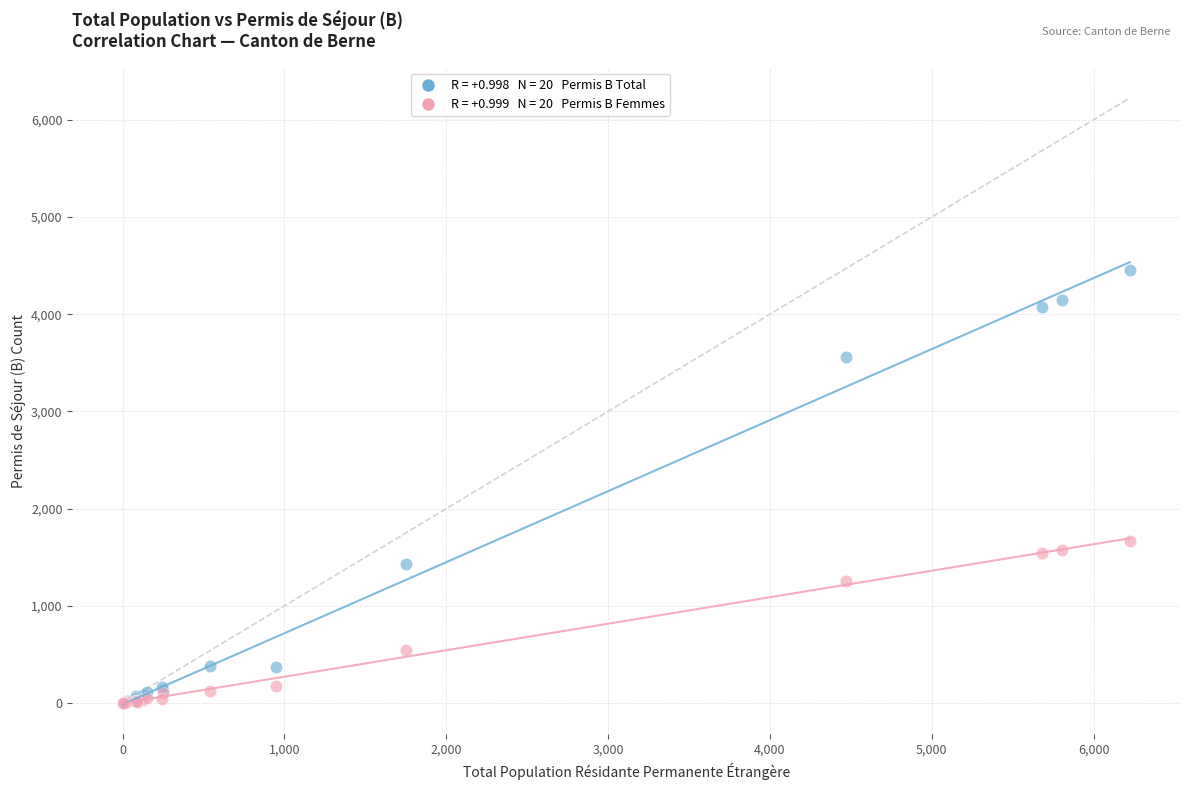

Across all series, what Y value is closest to 2227?

1666